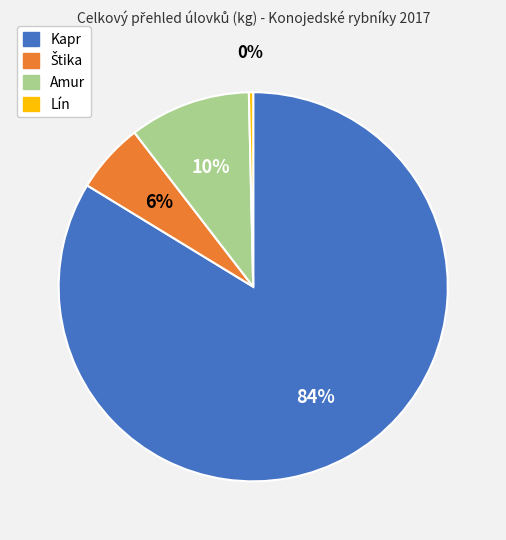

Count the number of slices in the pie.

4